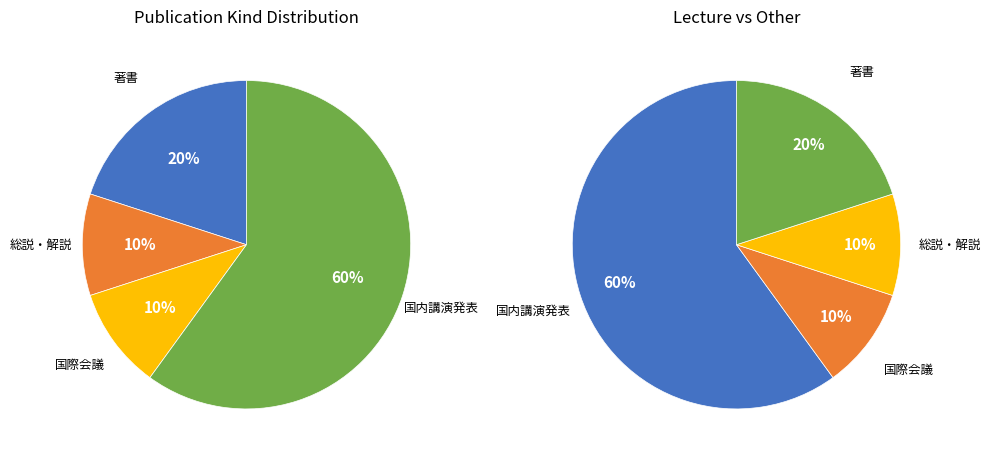

Which slice is the largest?

国内講演発表